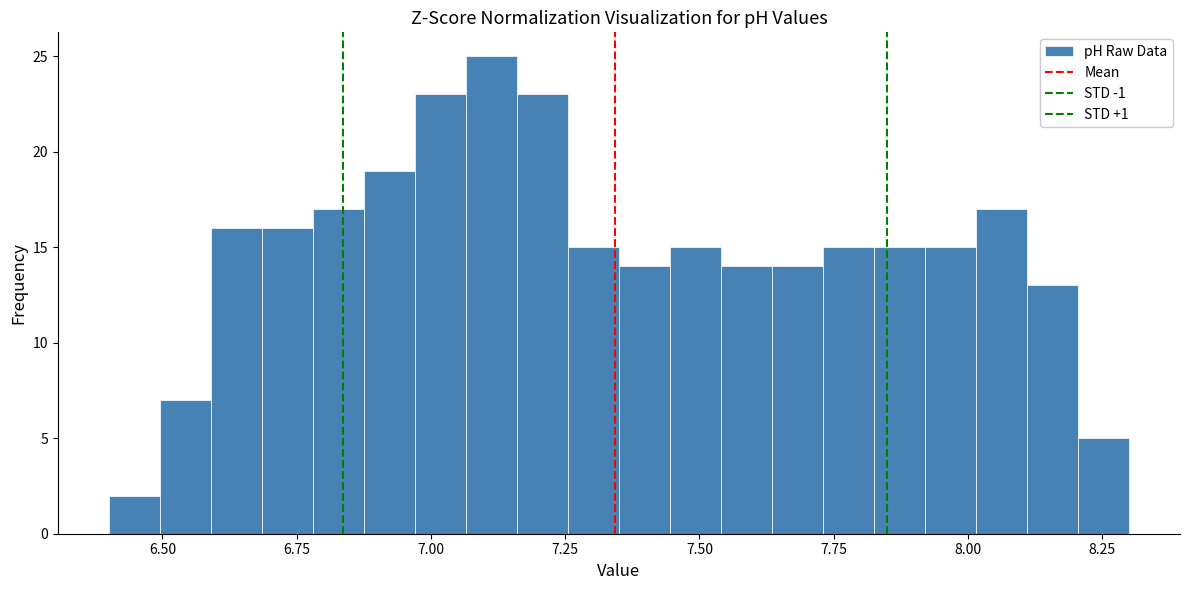

Around what value on the x-axis is the tallest bar? Give the approximate position of its centre, as read against the axis.

7.10